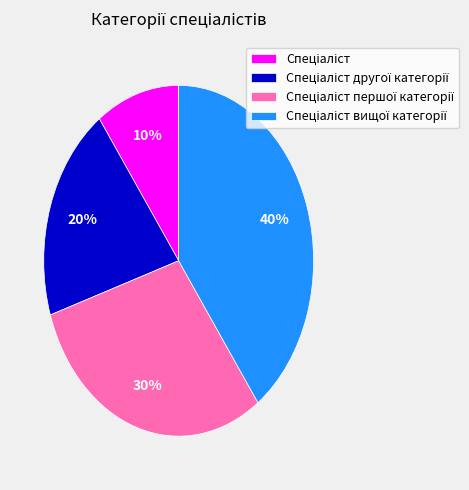

Is there a majority slice in this chart?

No